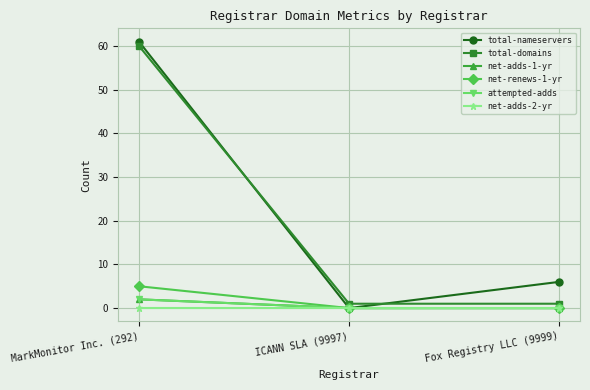

What position from the left is MarkMonitor Inc. (292)?

1